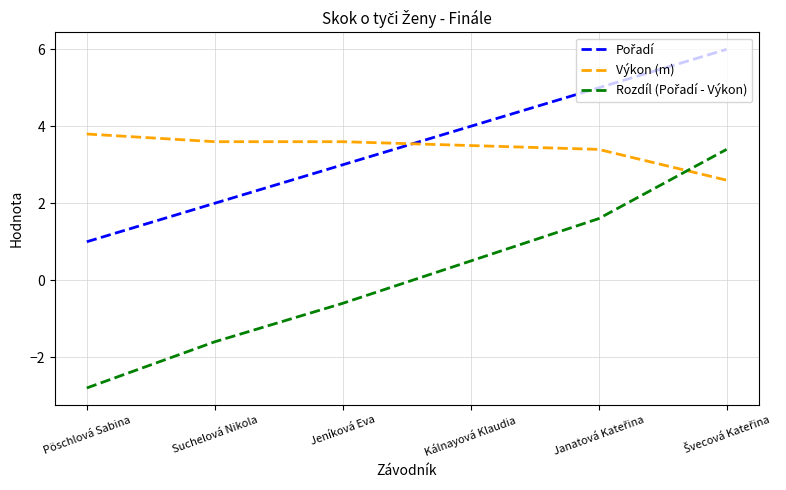

True or false: Výkon (m) has a value of 3.5 at Kálnayová Klaudia.

True